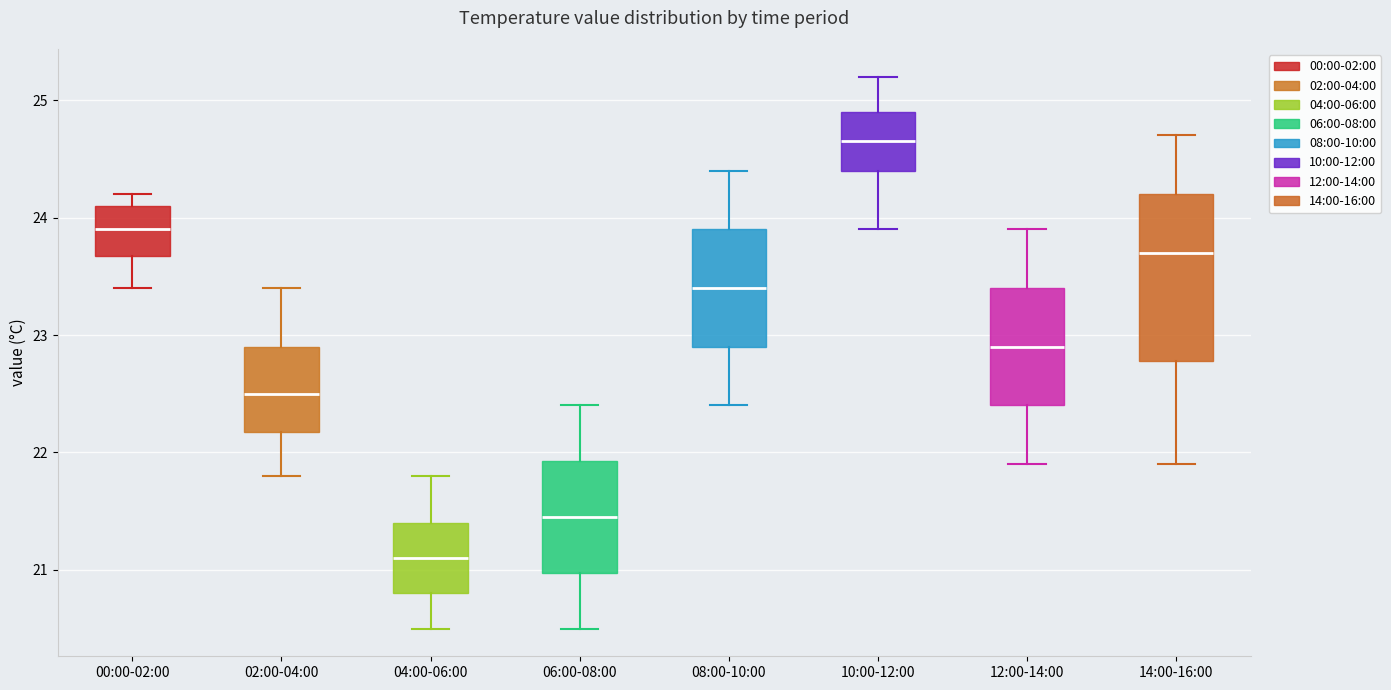

Reading left to right, read every box against the y-axis: the position of its median line, the range the box covers, and the ends of its whiskers. The values are not printed on the chart, so give them approximately, as read against the axis.

00:00-02:00: median 23.9, box 23.7 to 24.1, whiskers 23.4 to 24.2
02:00-04:00: median 22.5, box 22.2 to 22.9, whiskers 21.8 to 23.4
04:00-06:00: median 21.1, box 20.8 to 21.4, whiskers 20.5 to 21.8
06:00-08:00: median 21.5, box 21.0 to 21.9, whiskers 20.5 to 22.4
08:00-10:00: median 23.4, box 22.9 to 23.9, whiskers 22.4 to 24.4
10:00-12:00: median 24.7, box 24.4 to 24.9, whiskers 23.9 to 25.2
12:00-14:00: median 22.9, box 22.4 to 23.4, whiskers 21.9 to 23.9
14:00-16:00: median 23.7, box 22.8 to 24.2, whiskers 21.9 to 24.7